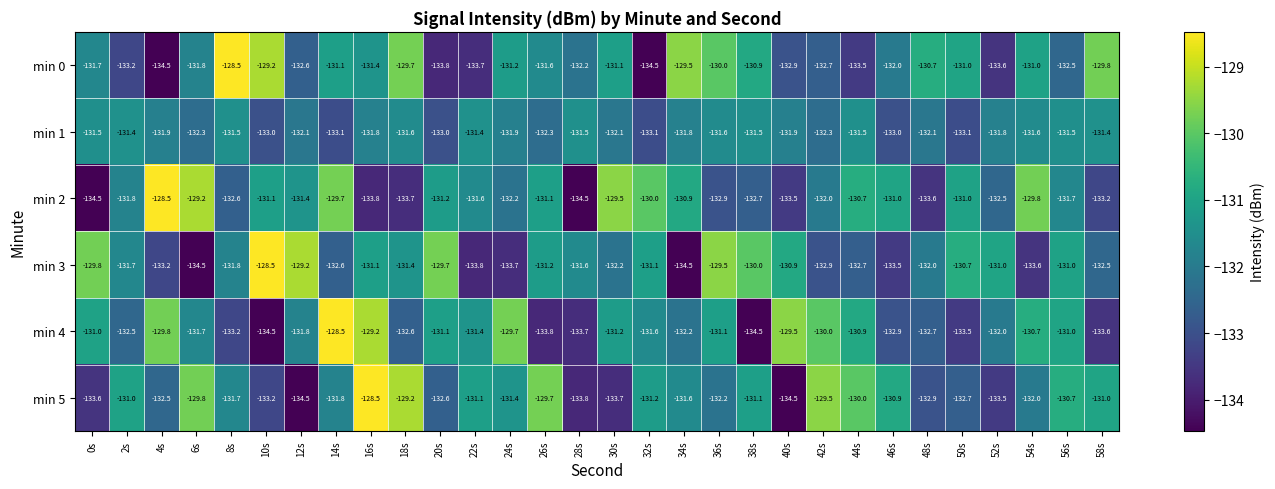

What is the total value across all series at 54s?

-788.7